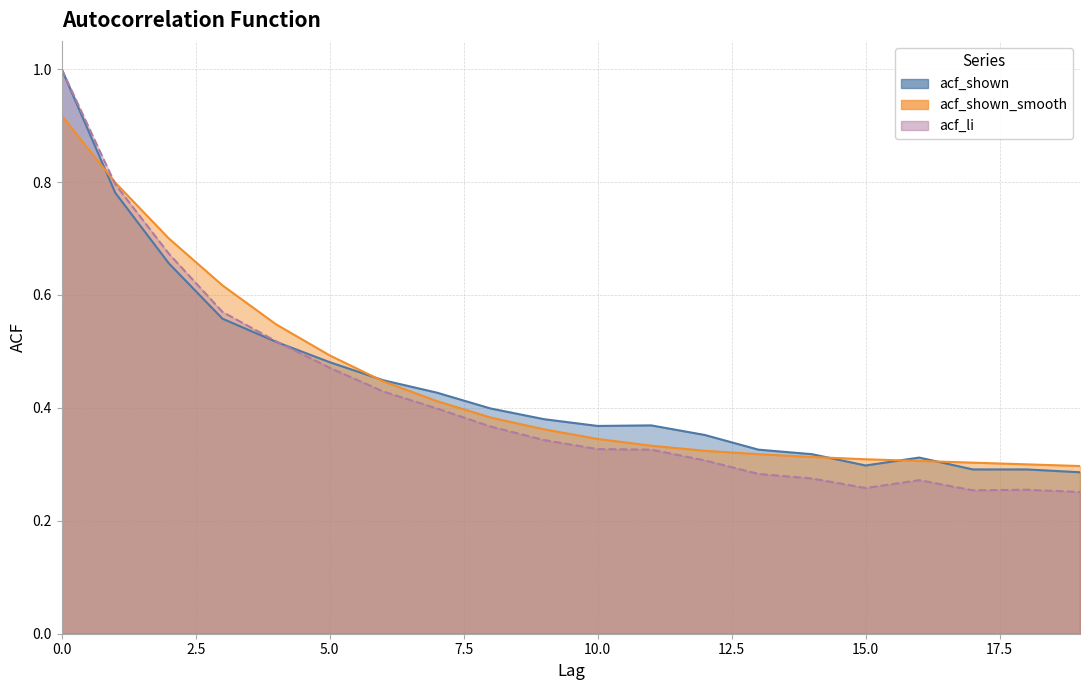

Reading left to right, list all the values displayed in this chart.

acf_shown: 0=1.0	1=0.8	2=0.7	3=0.6	4=0.5	5=0.5	6=0.4	7=0.4	8=0.4	9=0.4	10=0.4	11=0.4	12=0.4	13=0.3	14=0.3	15=0.3	16=0.3	17=0.3	18=0.3	19=0.3
acf_shown_smooth: 0=0.9	1=0.8	2=0.7	3=0.6	4=0.5	5=0.5	6=0.4	7=0.4	8=0.4	9=0.4	10=0.3	11=0.3	12=0.3	13=0.3	14=0.3	15=0.3	16=0.3	17=0.3	18=0.3	19=0.3
acf_li: 0=1.0	1=0.8	2=0.7	3=0.6	4=0.5	5=0.5	6=0.4	7=0.4	8=0.4	9=0.3	10=0.3	11=0.3	12=0.3	13=0.3	14=0.3	15=0.3	16=0.3	17=0.3	18=0.3	19=0.3